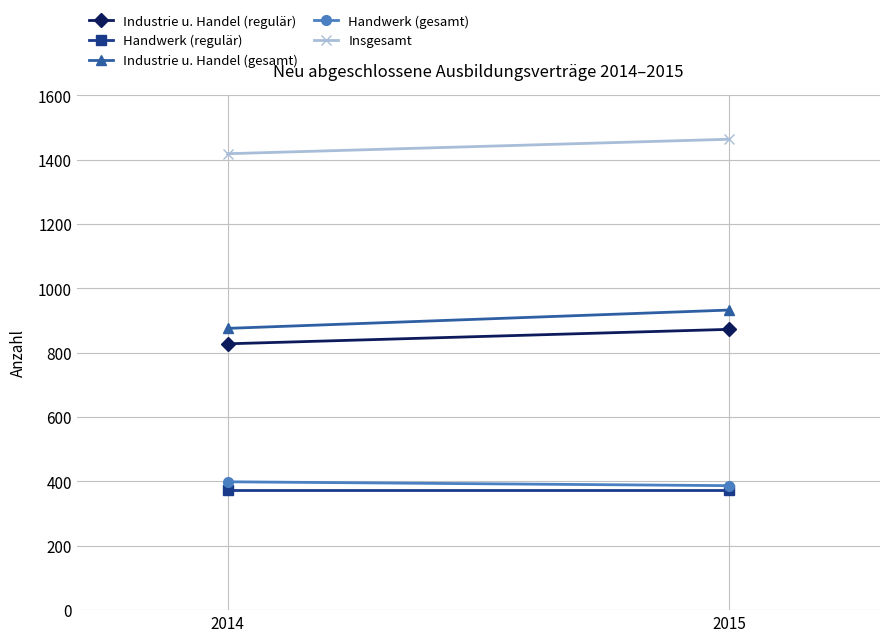

Which has a higher value, 2015 or 2014?

2015